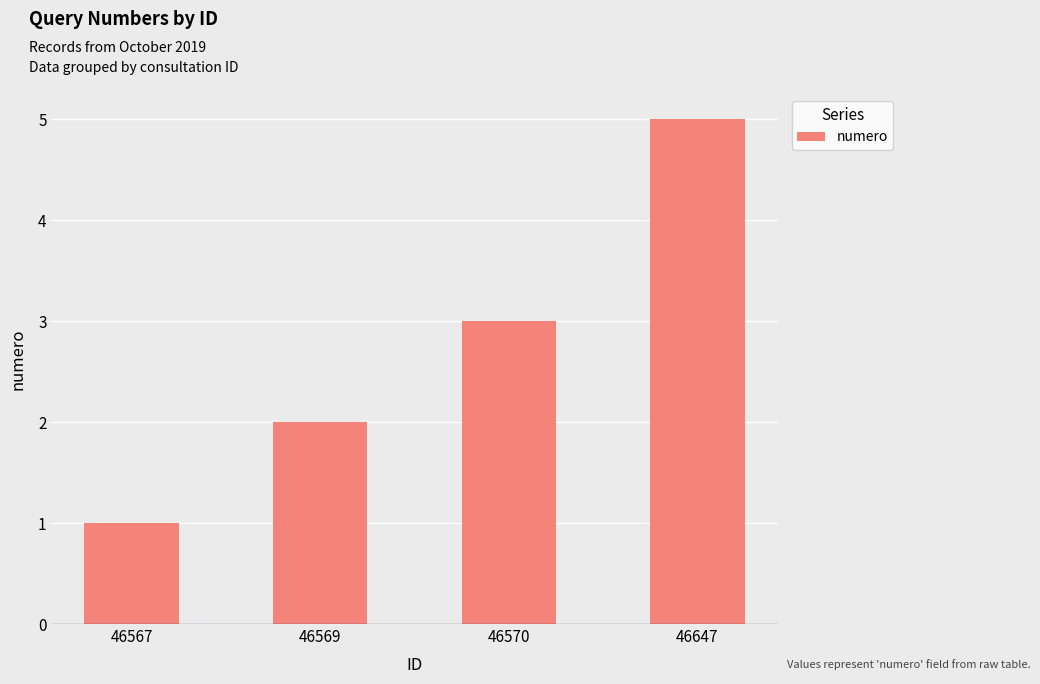

List the labels in order of value, smallest first.

46567, 46569, 46570, 46647